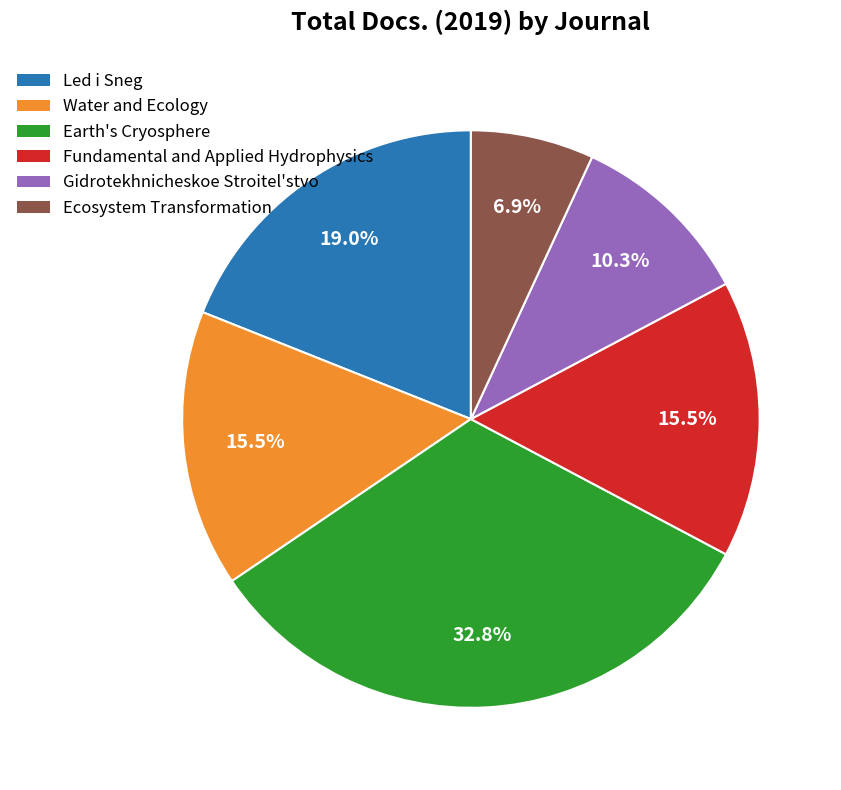

Is it true that Ecosystem Transformation is 17% of the pie?

False